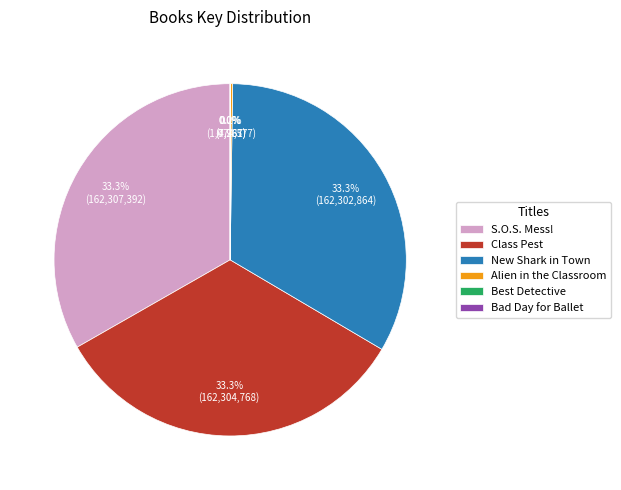

The Class Pest slice represents 45% of the pie. True or false?

False